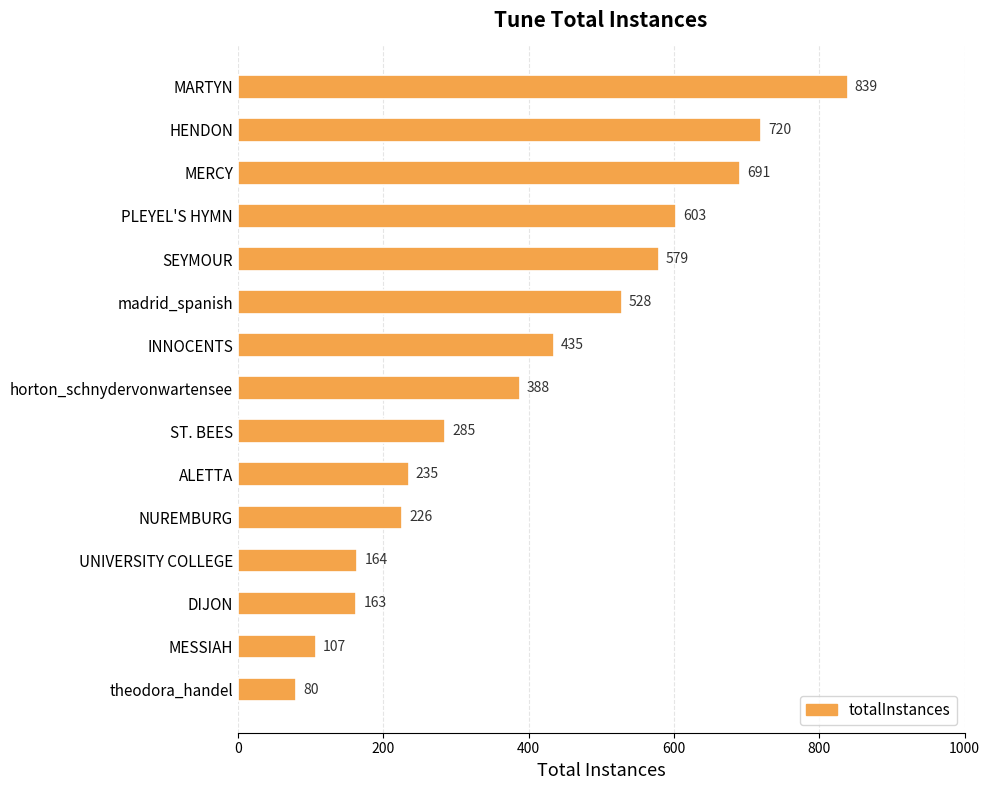

Reading bottom to top, what are all the values shown in this chart?

80	107	163	164	226	235	285	388	435	528	579	603	691	720	839